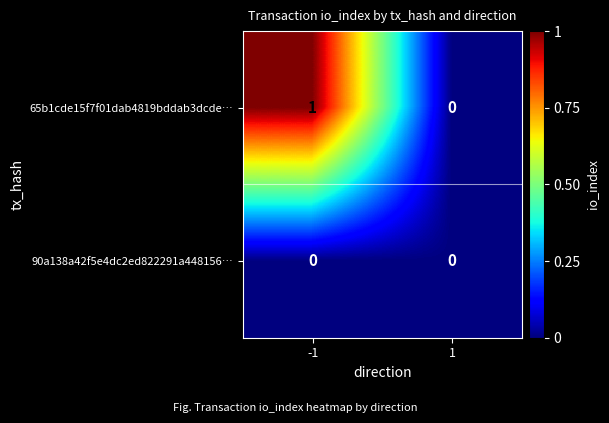

Which series changed the most between -1 and 1?

65b1cde15f7f01dab4819bddab3dcde…